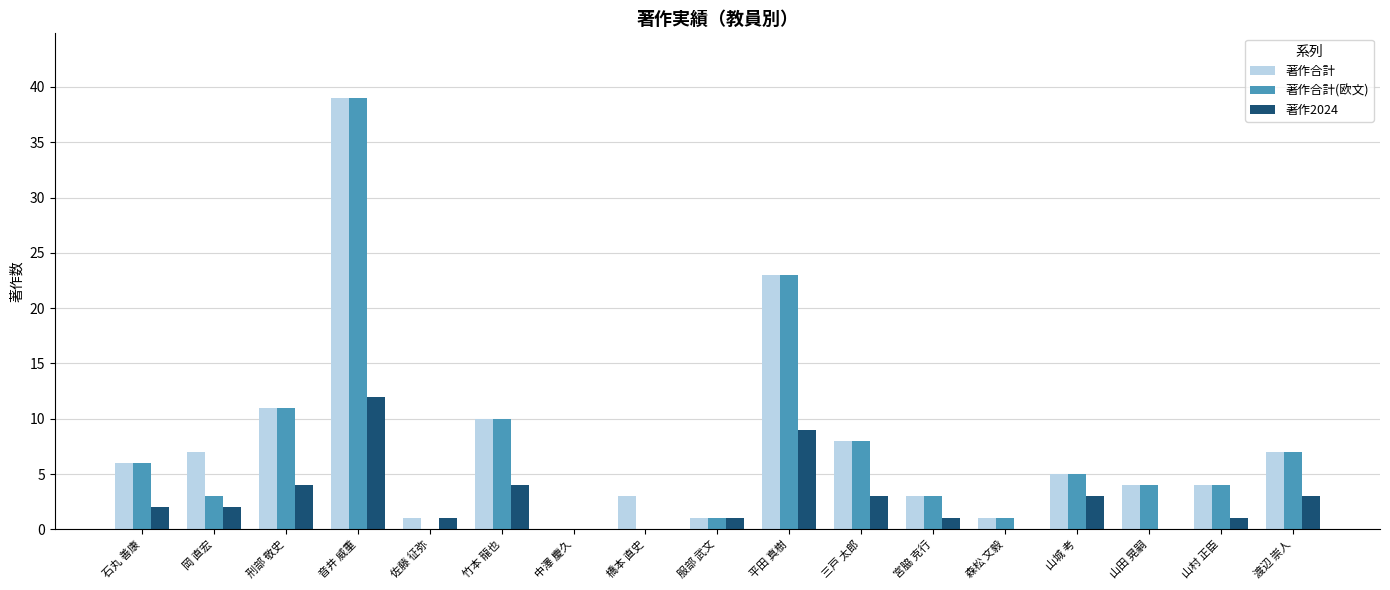

True or false: 著作合計 has a value of 11 at 平田 真樹.

False